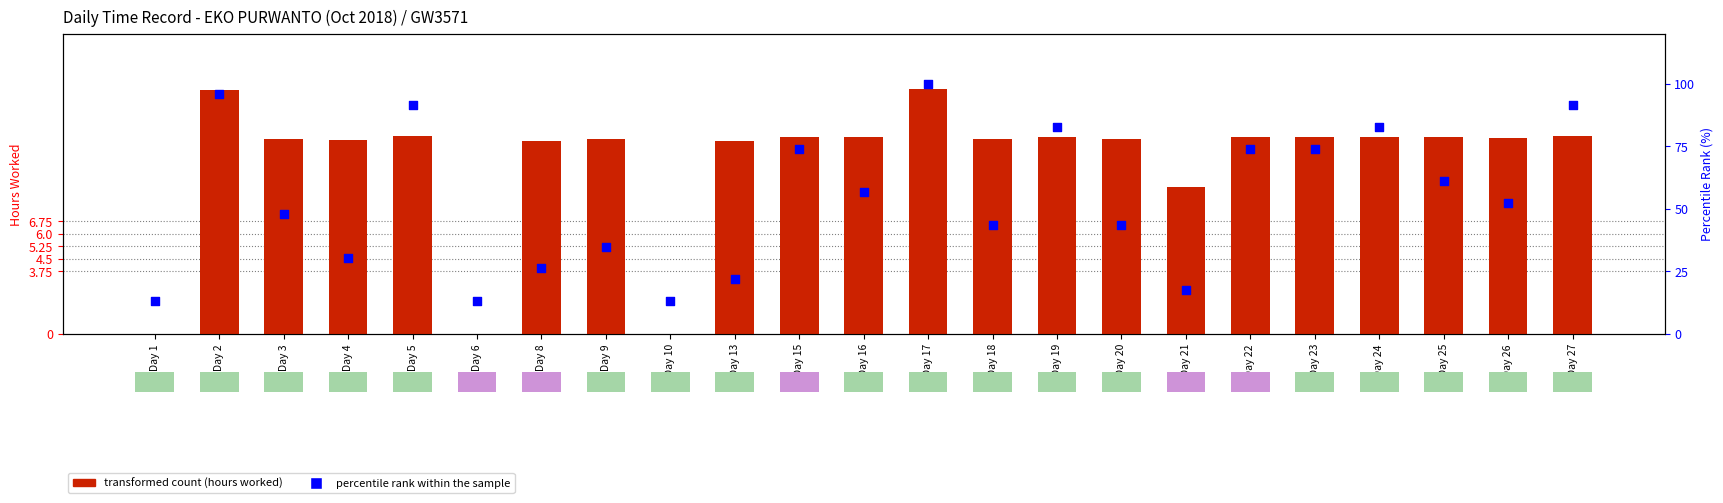

Is the value of percentile rank within the sample at Day 18 greater than the value of transformed count at Day 3?

Yes